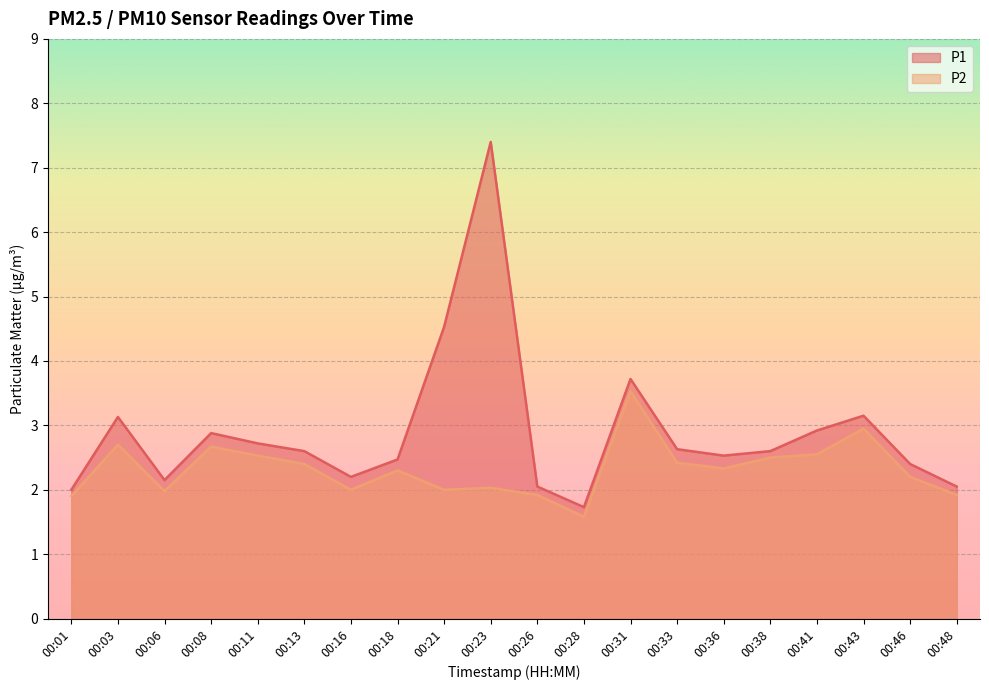

At which label does P2 first exceed 2?

00:03